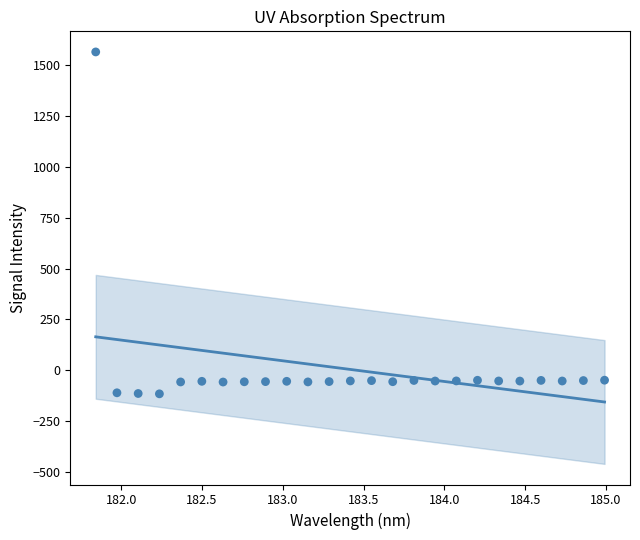

What is the range of Y values (max minus min)?

1680.2